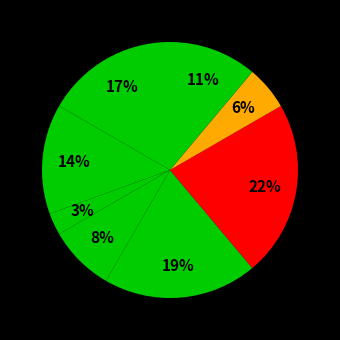

How many slices are in this pie chart?

8